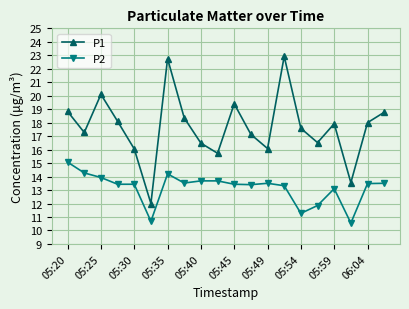

Which series has the largest total across all categories?

P1